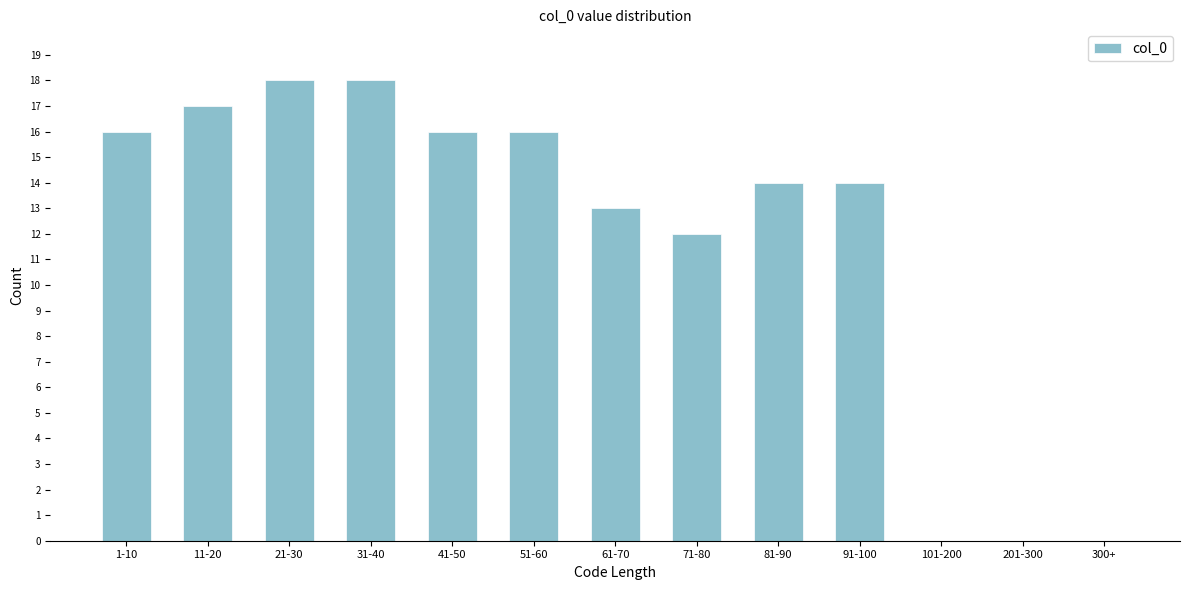

Reading left to right, transcribe all the data shown in this chart.

1-10=16	11-20=17	21-30=18	31-40=18	41-50=16	51-60=16	61-70=13	71-80=12	81-90=14	91-100=14	101-200=0	201-300=0	300+=0